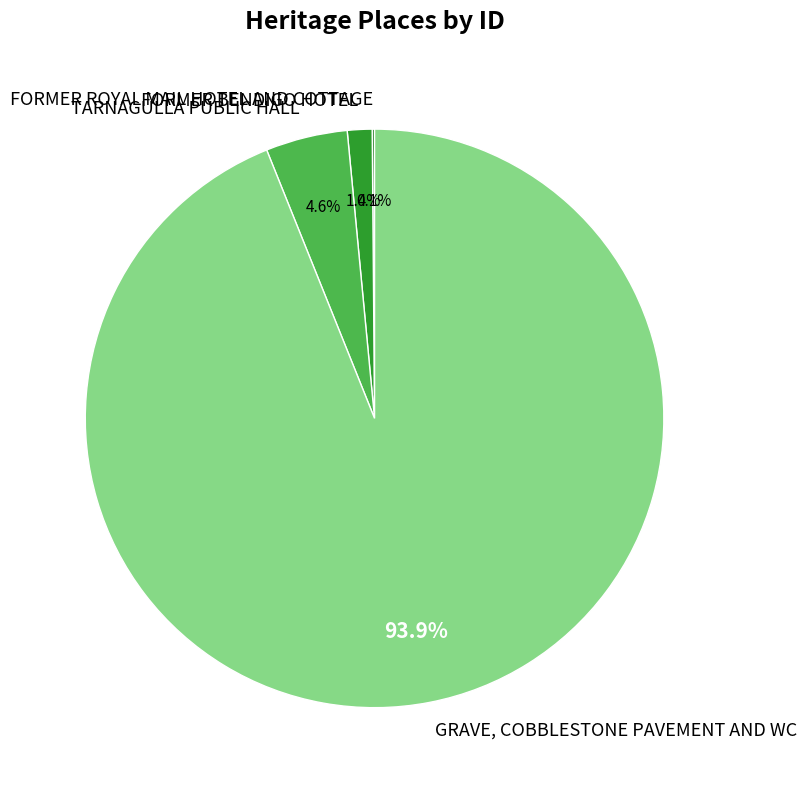

Is it true that GRAVE, COBBLESTONE PAVEMENT AND WC is 94% of the pie?

True